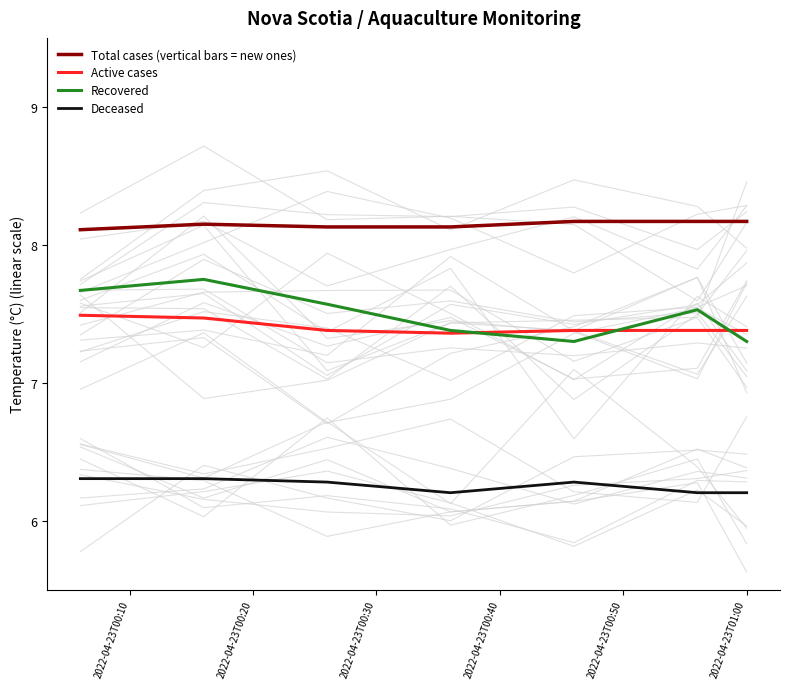

What is the difference between the maximum and minimum values in the Deceased series?

0.1